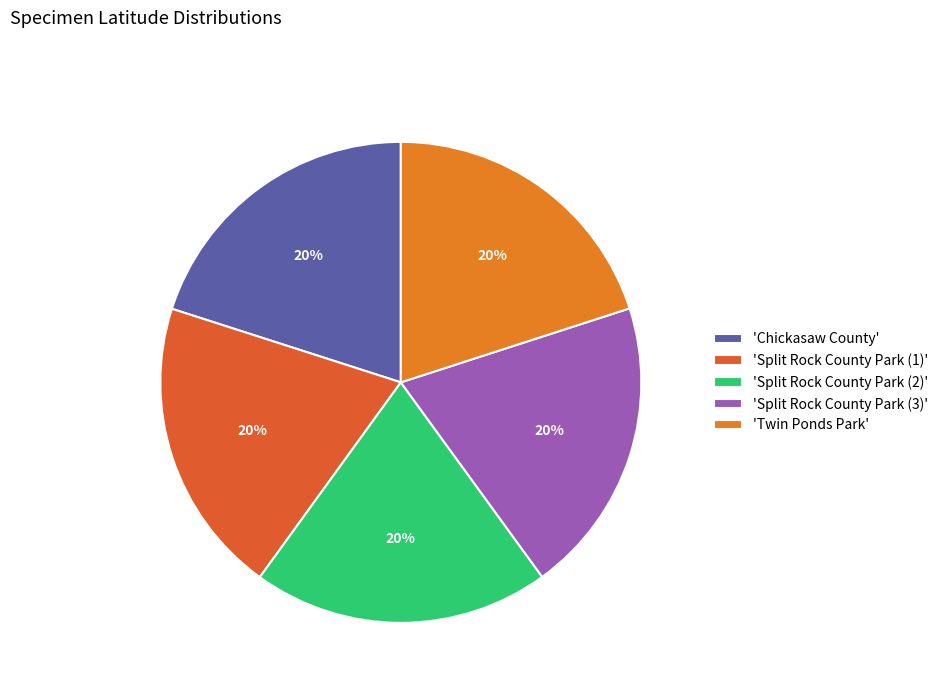

Does any single category account for the majority?

No